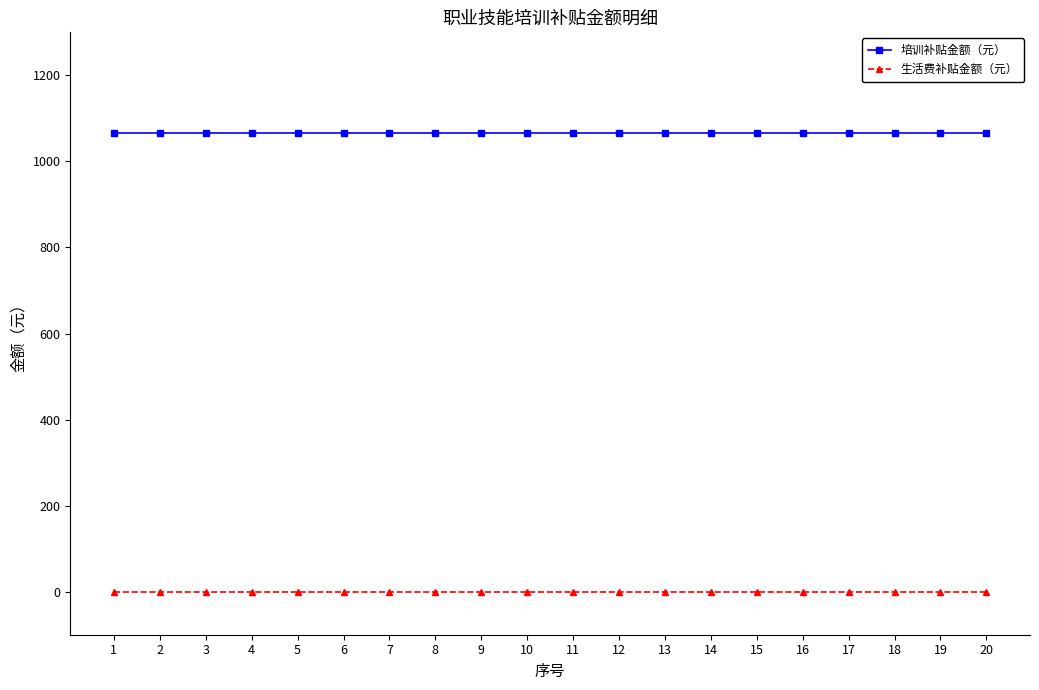

What is the difference between the highest and lowest values at 19?

1065